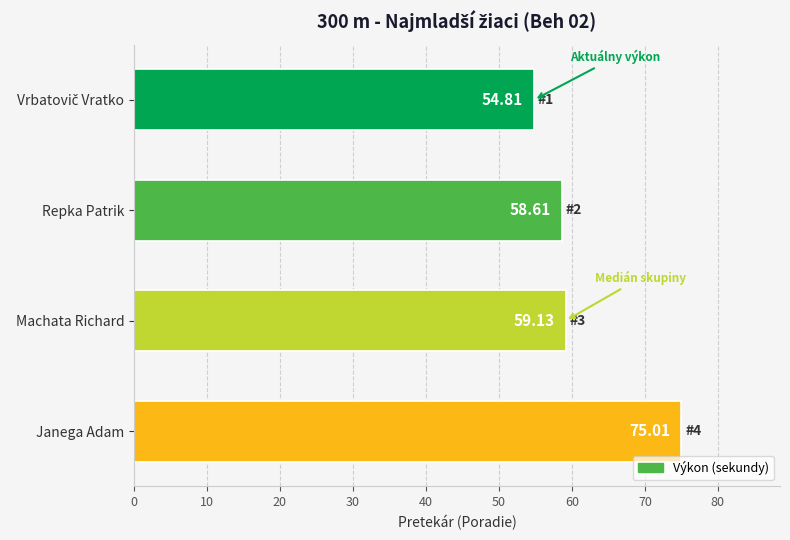

What is the maximum value shown in the chart?

75.0